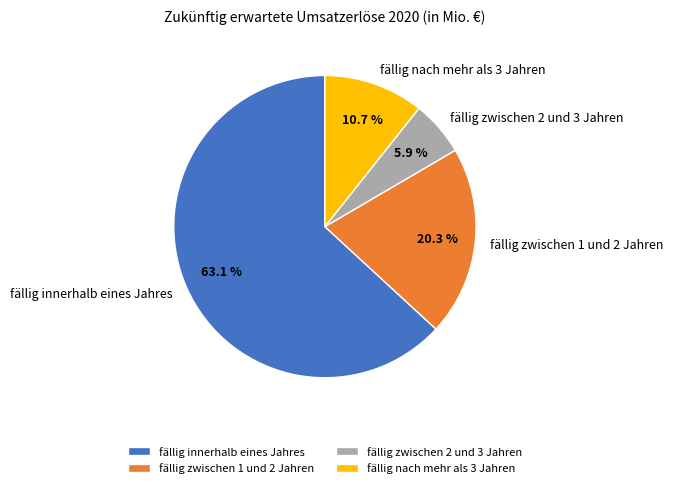

Is it true that fällig nach mehr als 3 Jahren is 5% of the pie?

False